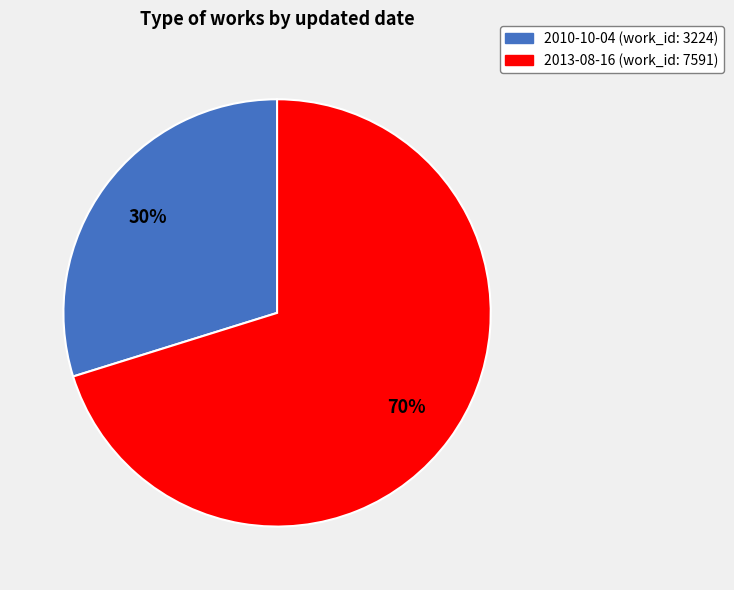

Rank the categories by value from highest to lowest.

2013-08-16, 2010-10-04